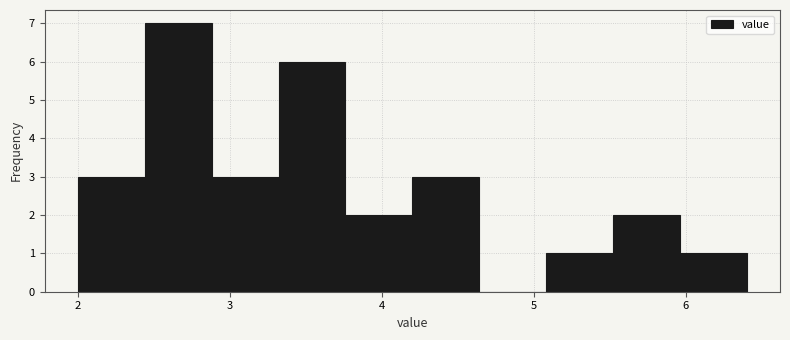

What is the height of the bar covering 3.32 to 3.76 on the x-axis? Neither the bar edges nor the heights are printed on the chart, so give them approximately, as read against the axes.

6